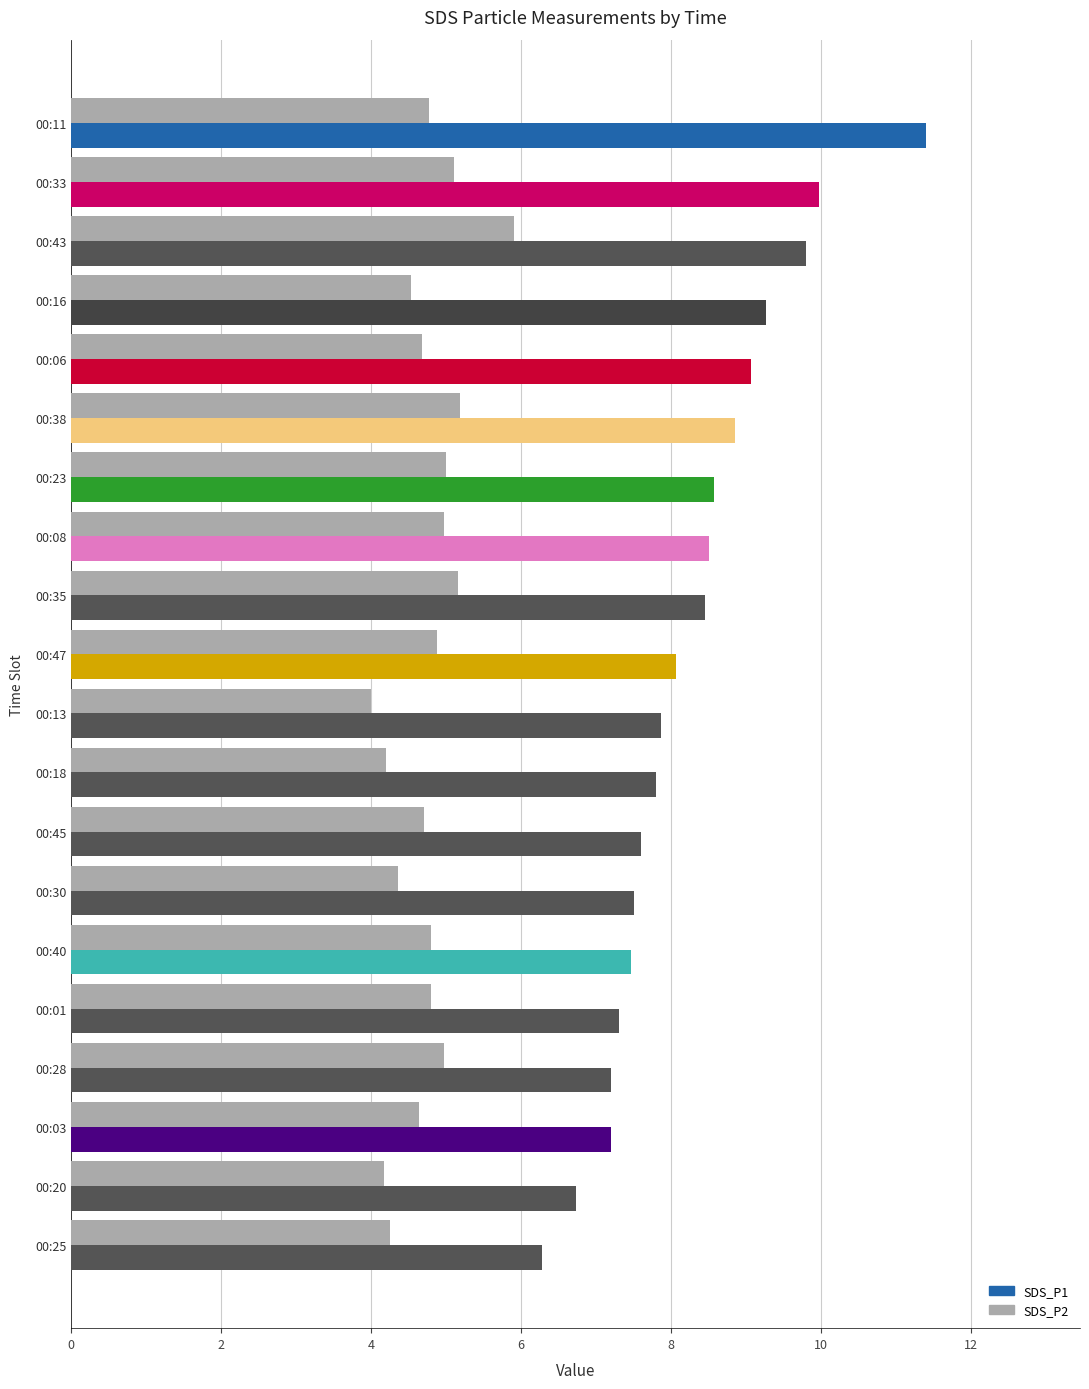

Which series has the widest spread of values?

SDS_P1